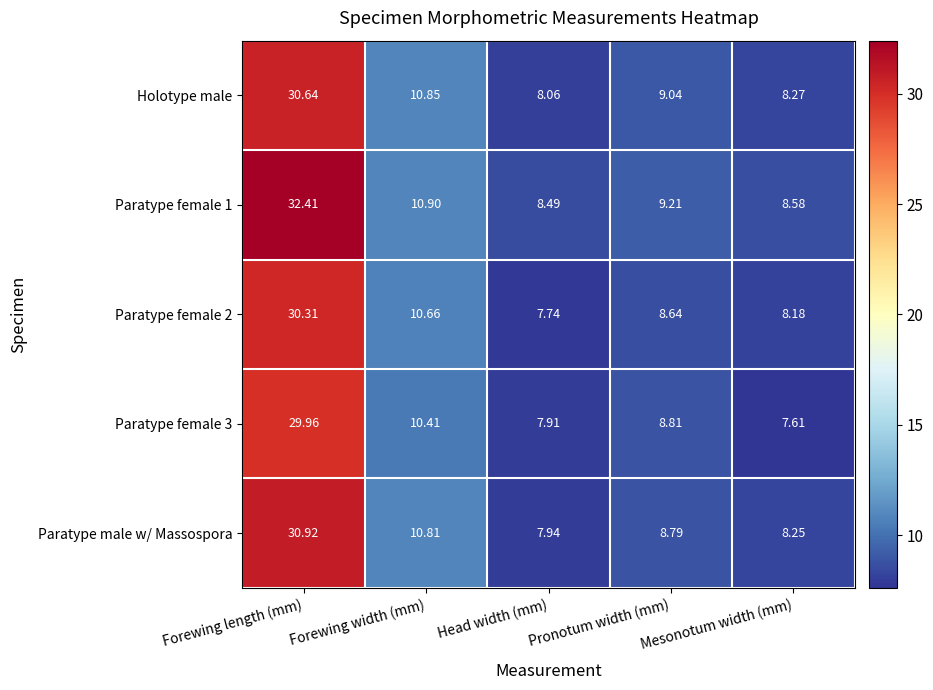

Which series has the widest spread of values?

Paratype female 1